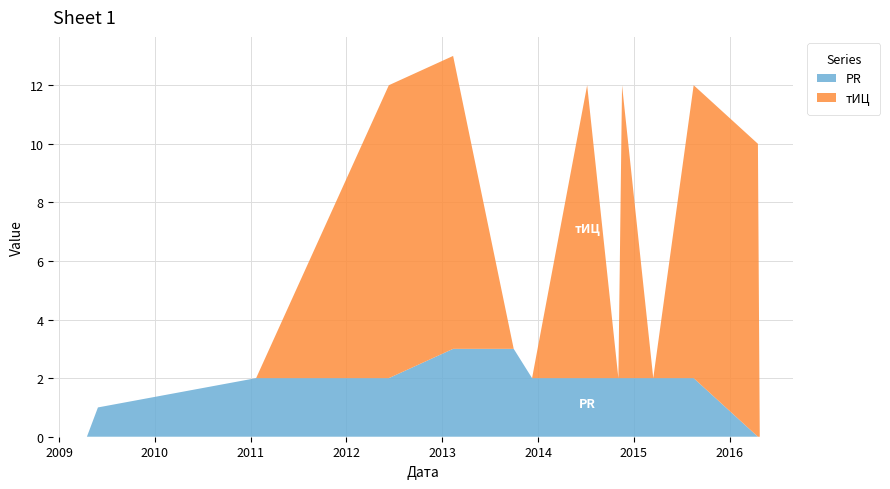

Reading right to left, list all the values displayed in this chart.

PR: 2009-04-17=0	2009-05-29=1	2011-01-22=2	2012-06-11=2	2013-02-11=3	2013-09-30=3	2013-12-09=2	2014-07-07=2	2014-11-03=2	2014-11-17=2	2015-03-16=2	2015-08-17=2	2016-04-18=0	2016-04-25=0
тИЦ: 2009-04-17=0	2009-05-29=0	2011-01-22=0	2012-06-11=10	2013-02-11=10	2013-09-30=0	2013-12-09=0	2014-07-07=10	2014-11-03=0	2014-11-17=10	2015-03-16=0	2015-08-17=10	2016-04-18=10	2016-04-25=0